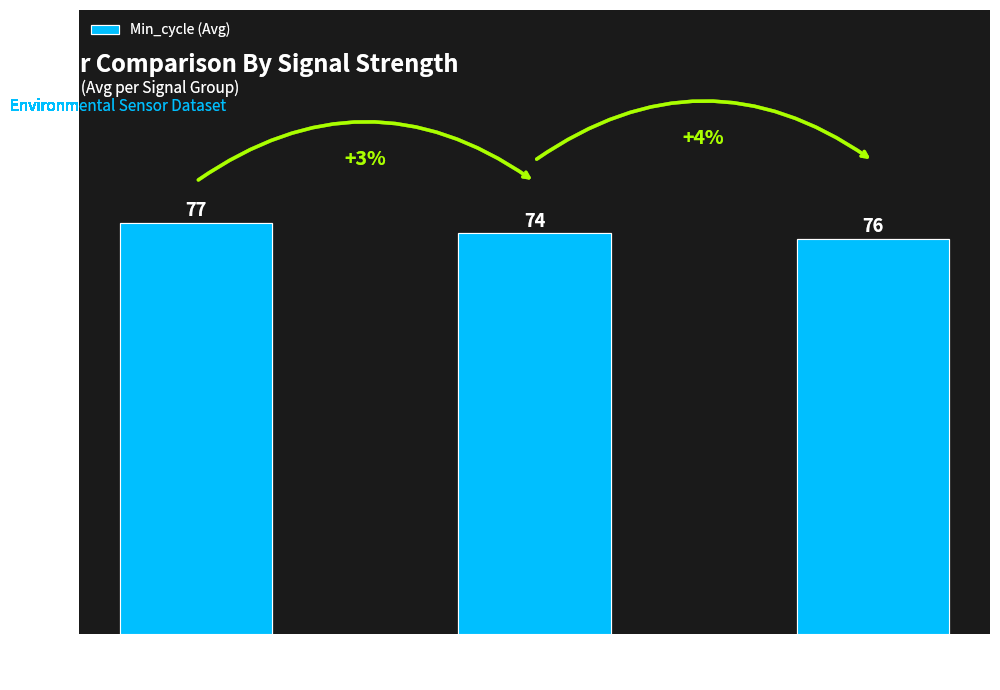

List the labels in order of value, smallest first.

Signal
-75, Signal
-76, Signal
-77